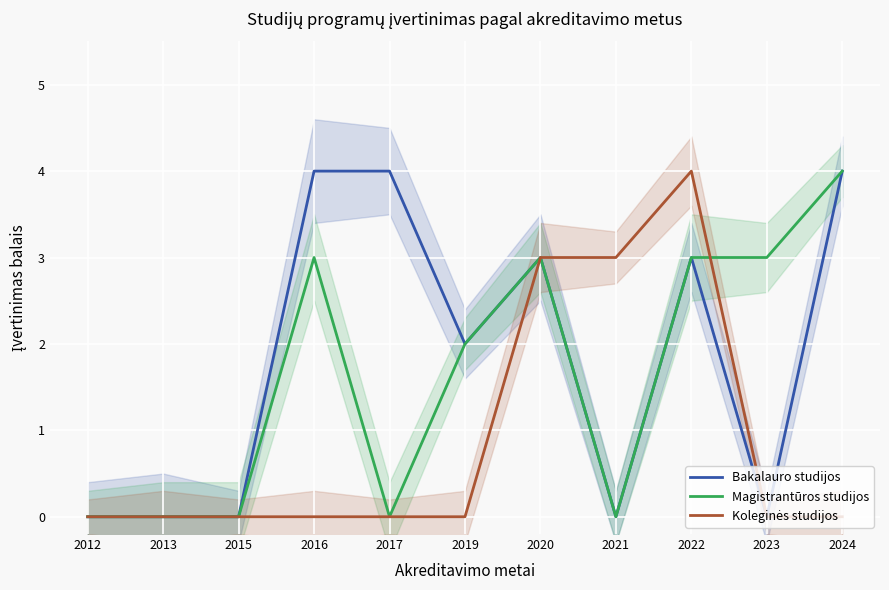

How many lines are shown in the chart?

3